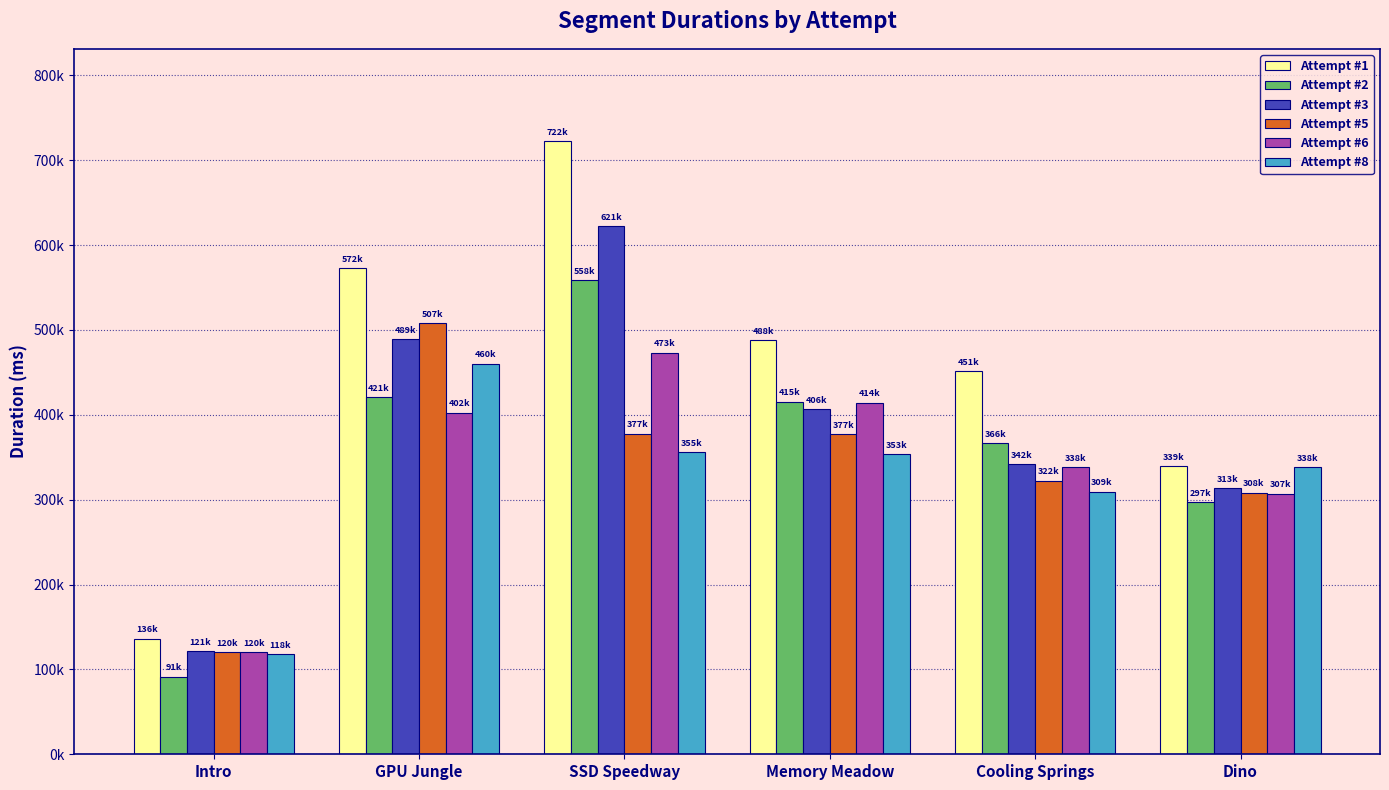

What is the difference between the second highest and second lowest values in the Attempt #2 series?

123569